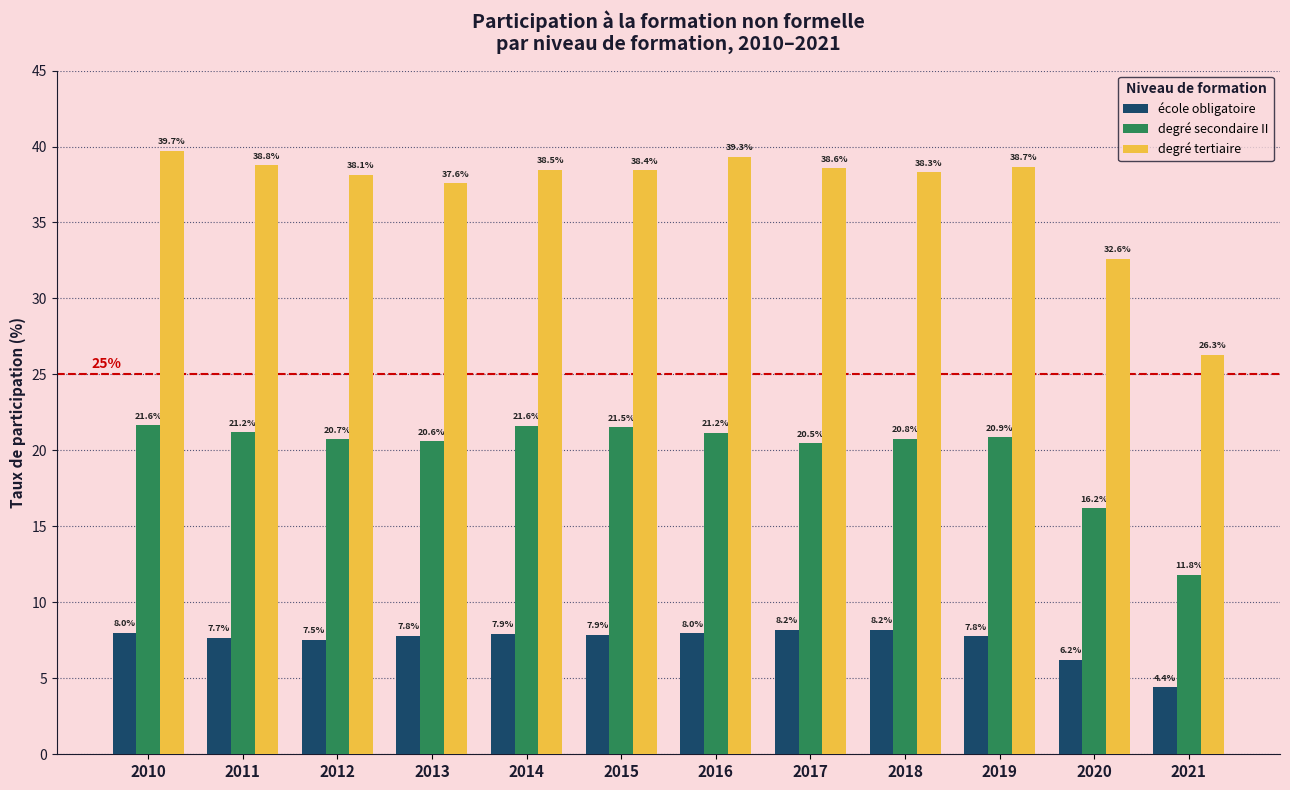

What are all the series names shown in the legend?

école obligatoire, degré secondaire II, degré tertiaire